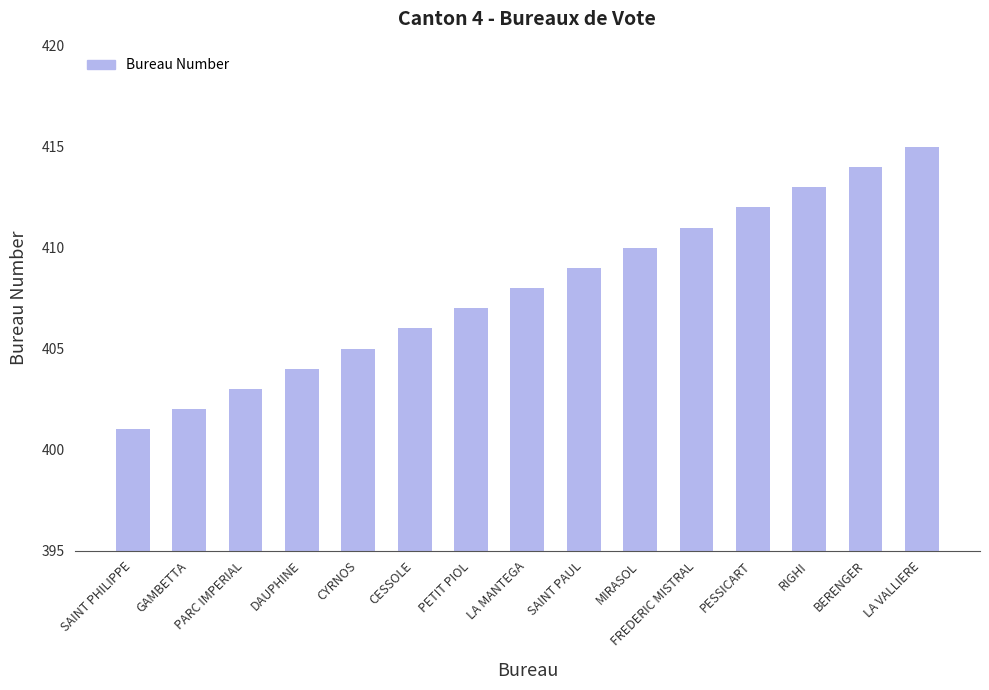

Rank the categories by value from highest to lowest.

LA VALLIERE, BERENGER, RIGHI, PESSICART, FREDERIC MISTRAL, MIRASOL, SAINT PAUL, LA MANTEGA, PETIT PIOL, CESSOLE, CYRNOS, DAUPHINE, PARC IMPERIAL, GAMBETTA, SAINT PHILIPPE